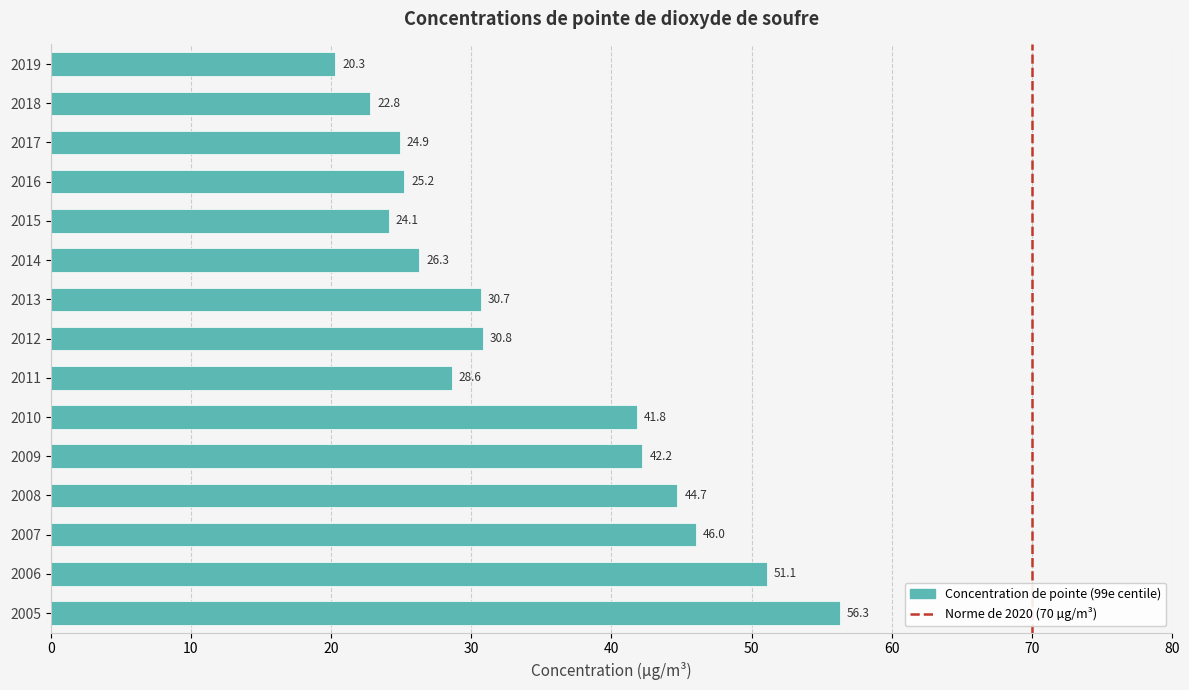

Rank the categories by value from lowest to highest.

2019, 2018, 2015, 2017, 2016, 2014, 2011, 2013, 2012, 2010, 2009, 2008, 2007, 2006, 2005